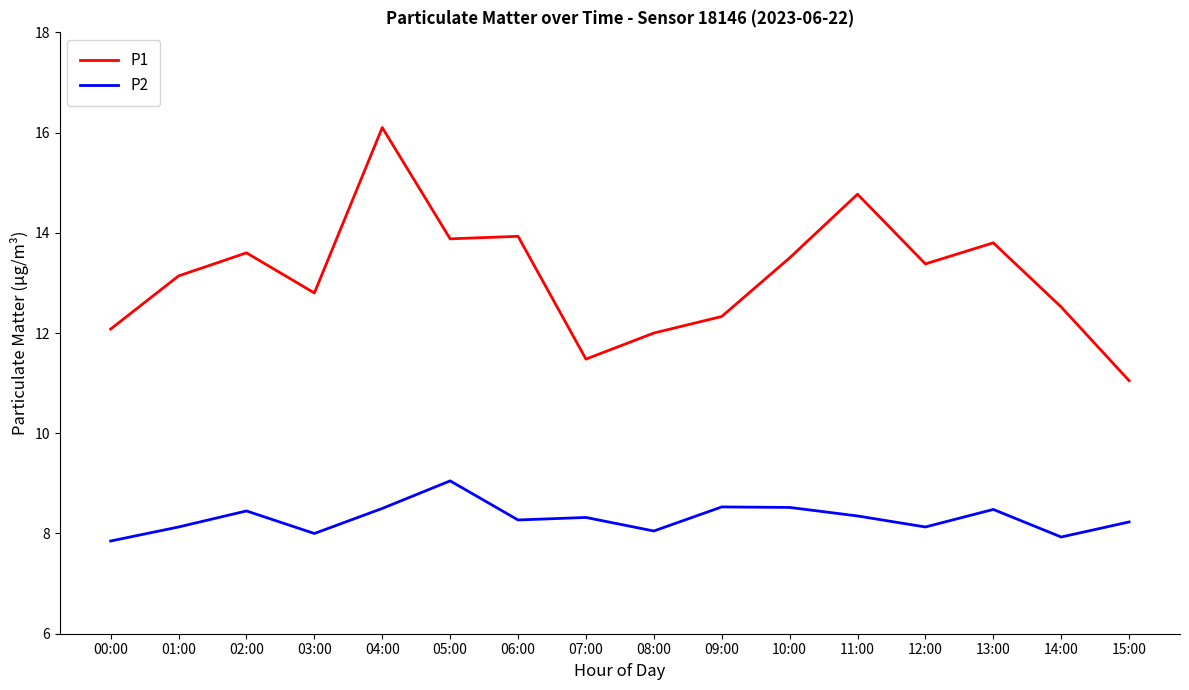

Is the value of P1 at 04:00 greater than the value of P2 at 04:00?

Yes